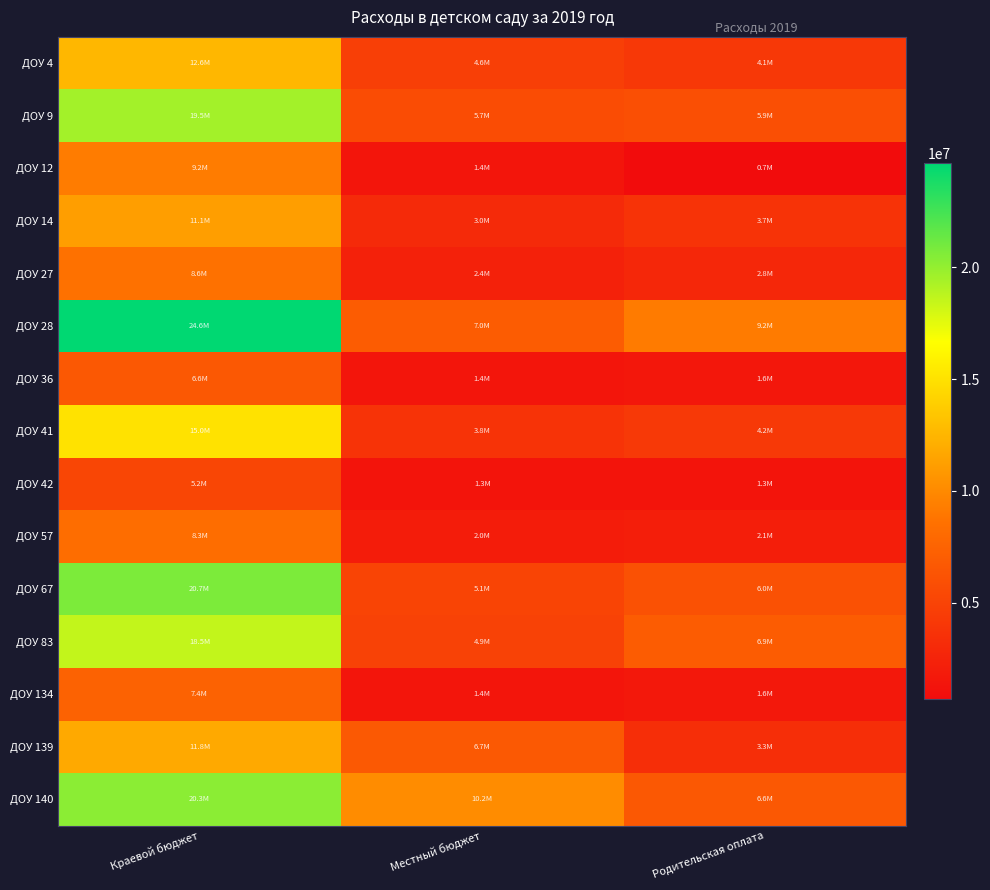

What is the difference between the highest and lowest values at Родительская оплата?

8508983.0